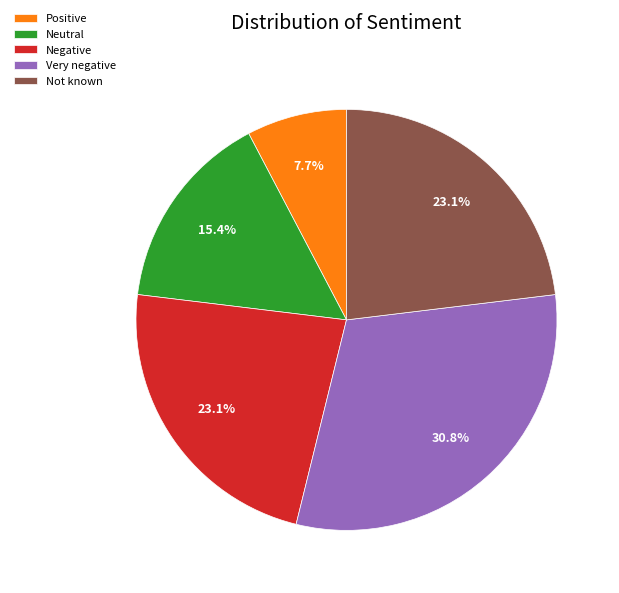

Between Very negative and Not known, which is larger?

Very negative